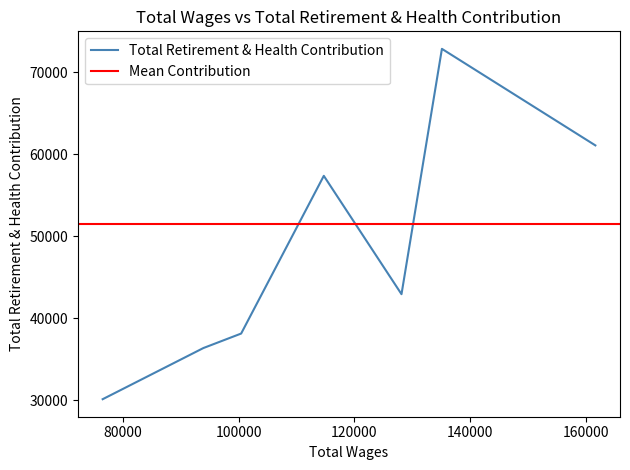

The value at 76498.0 is 51653. True or false?

False